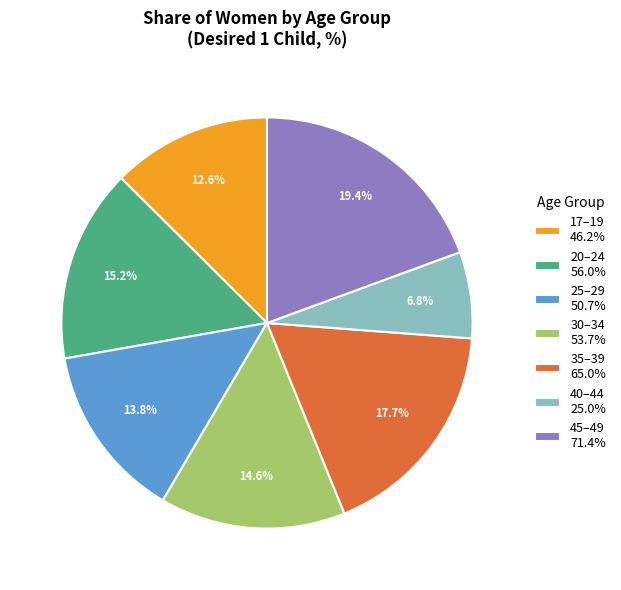

Rank the categories by value from lowest to highest.

40–44, 17–19, 25–29, 30–34, 20–24, 35–39, 45–49